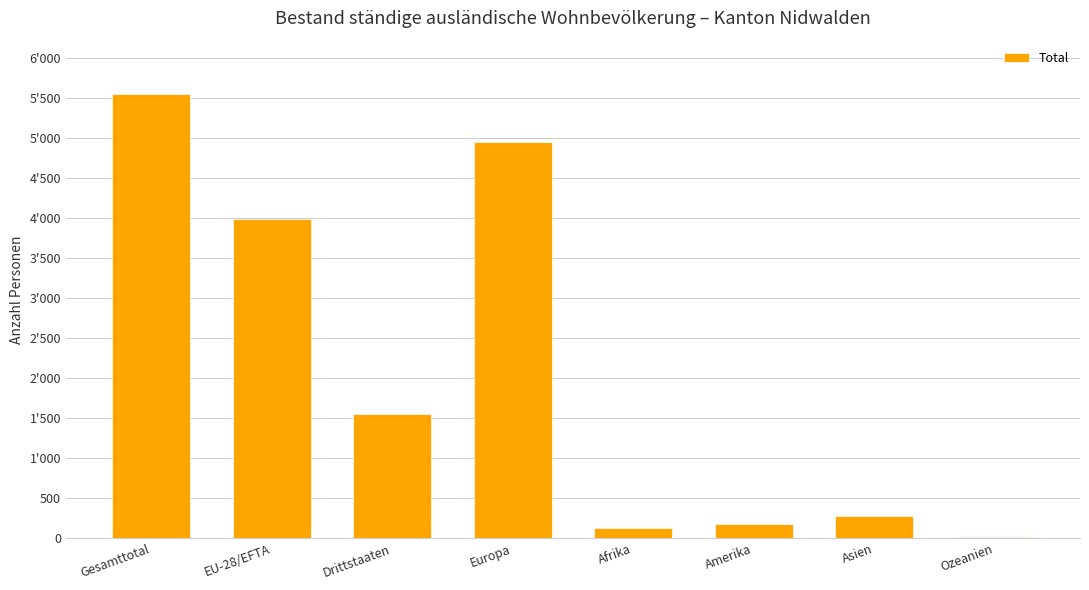

Are the bars grouped side by side (vs. stacked)?

No